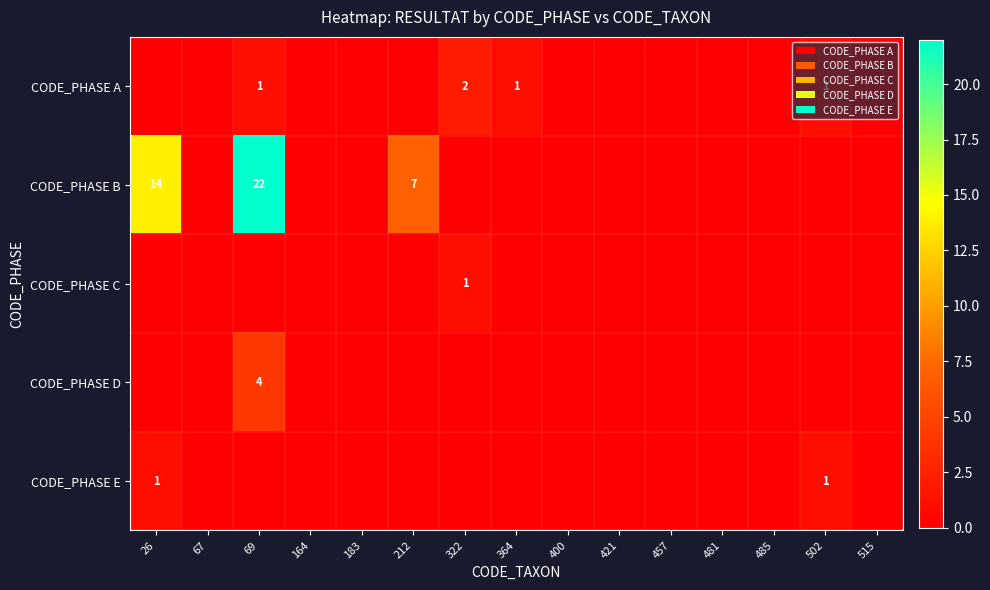

Which label corresponds to the largest value in the chart?

69